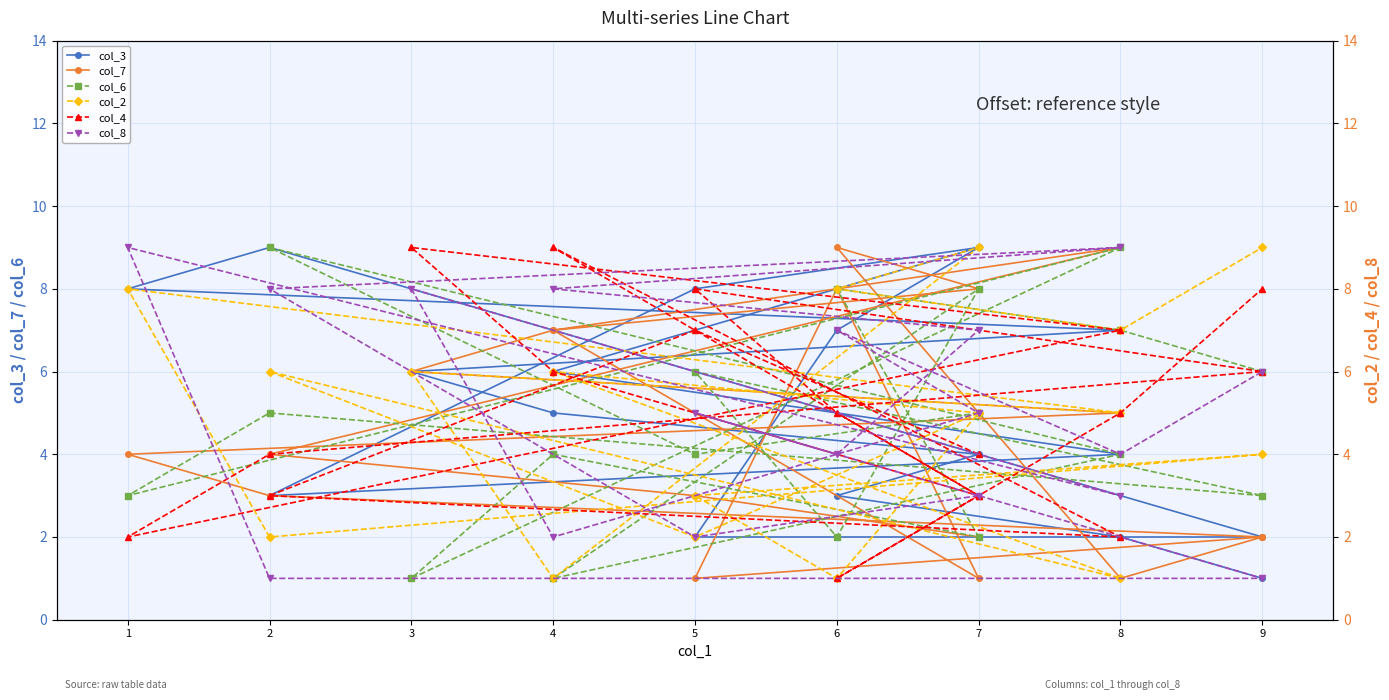

Count the col_4 values in the range 3 to 7.

11